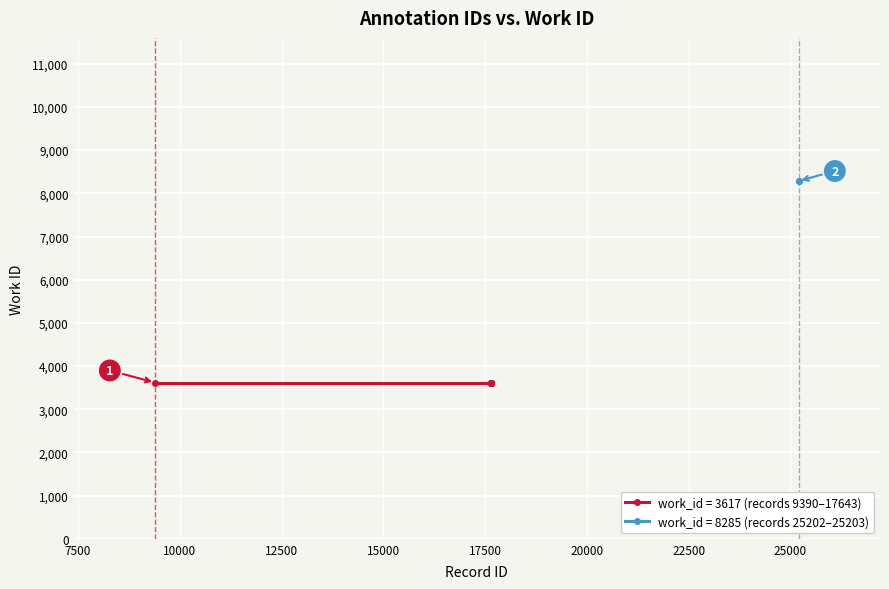

What value does the data have at 17641?

3617